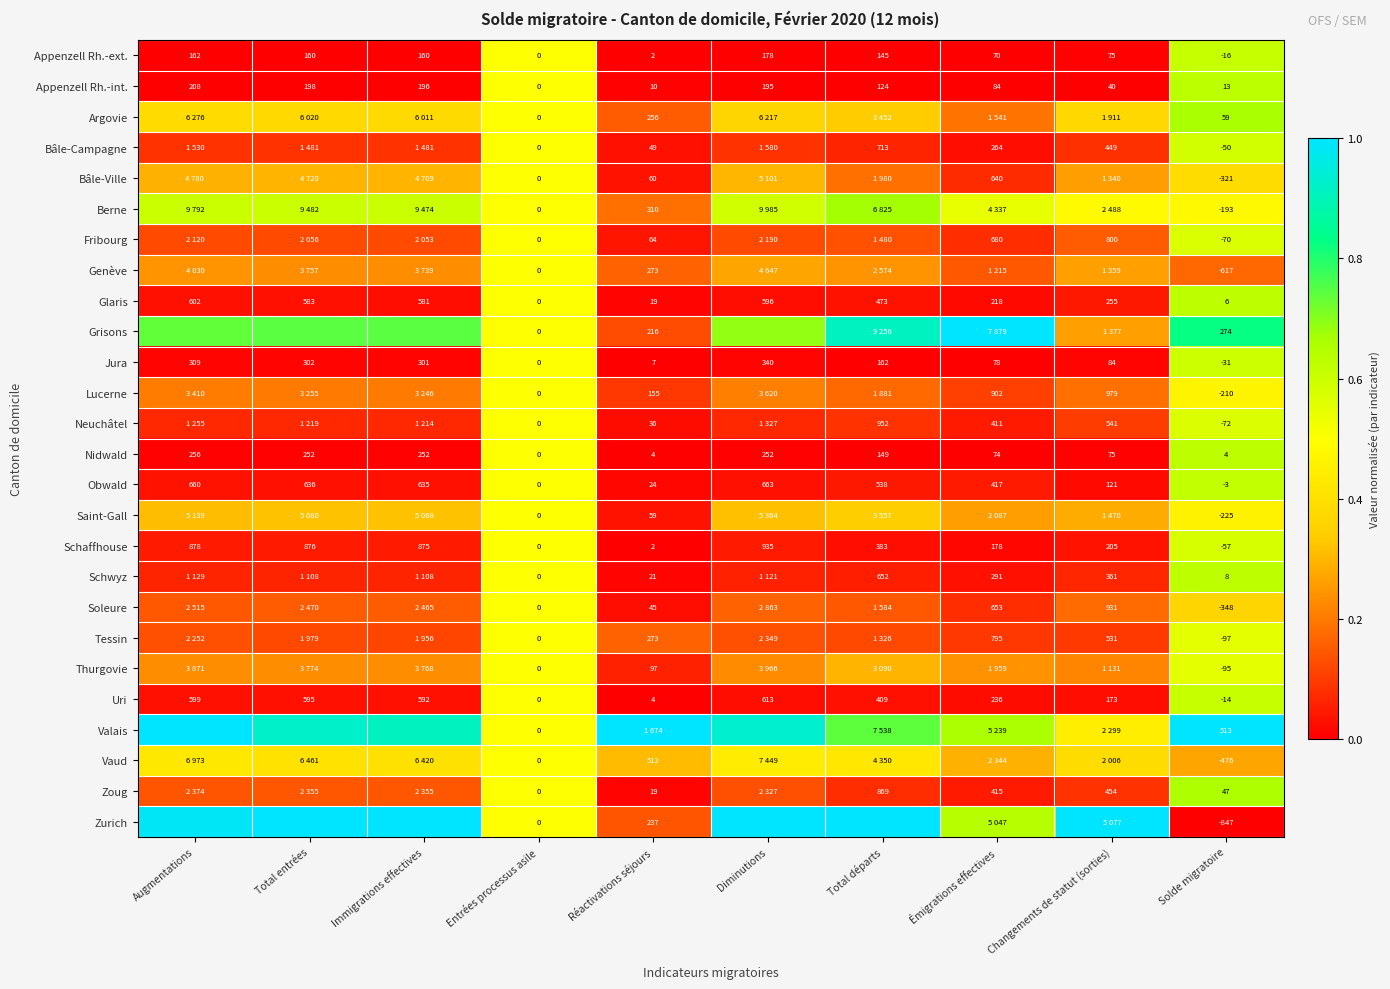

Which category has the lowest value in the Uri series?

Solde migratoire